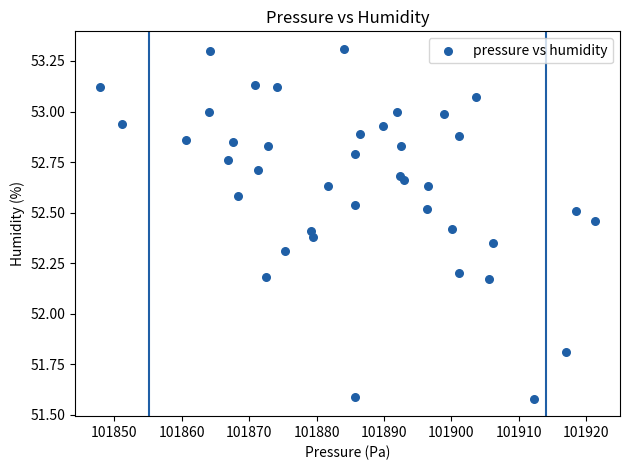

What is the range of X values (max minus min)?

73.6